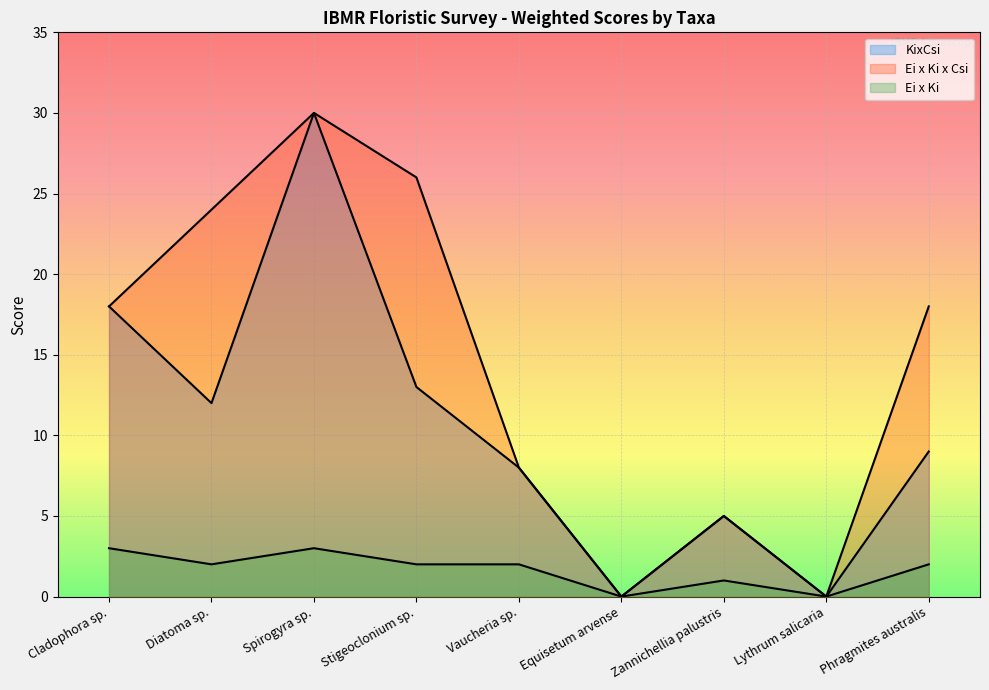

How many data points in KixCsi are above 9?

4